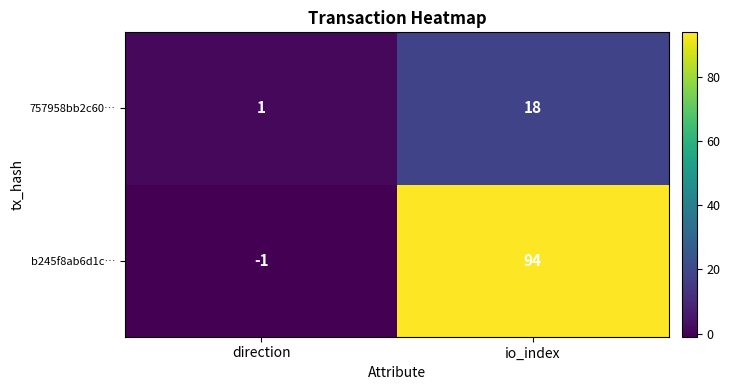

At which category is the sum across all series the highest?

io_index